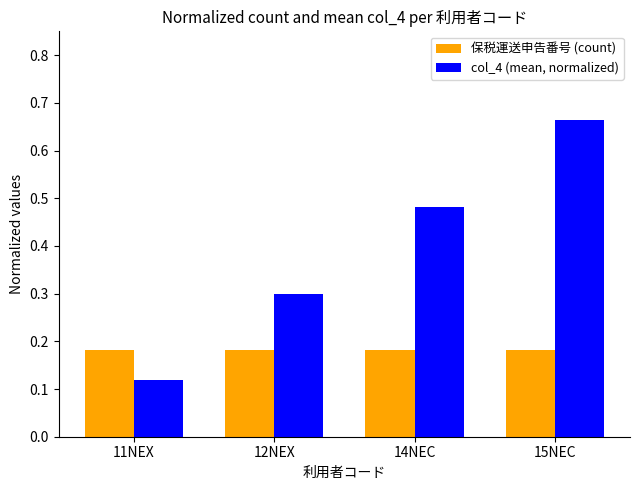

The value of 保税運送申告番号 (count) at 12NEX is 0.3. True or false?

False